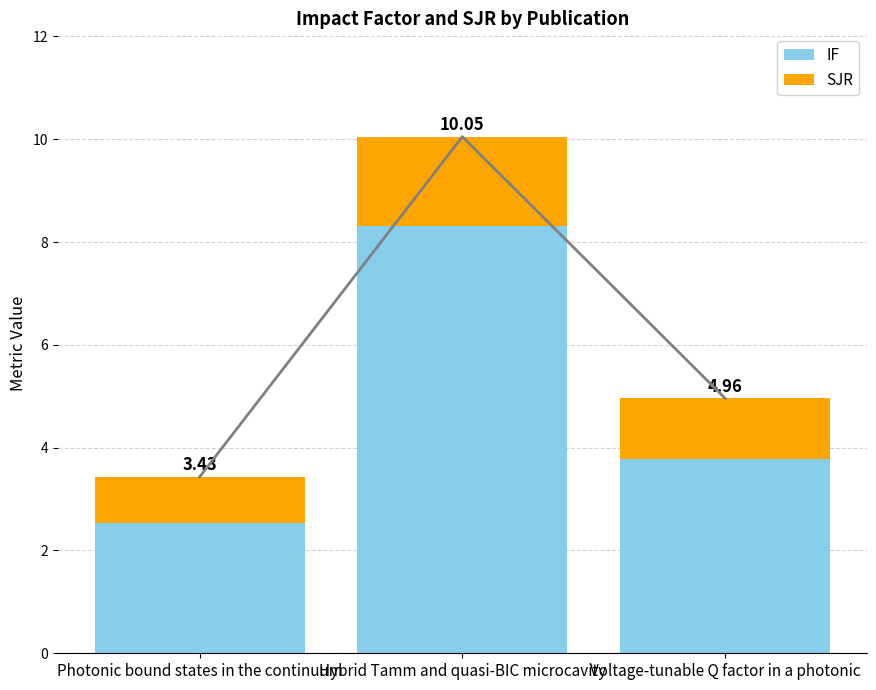

What is the difference between the highest and lowest values at Voltage-tunable Q factor in a photonic?

2.6